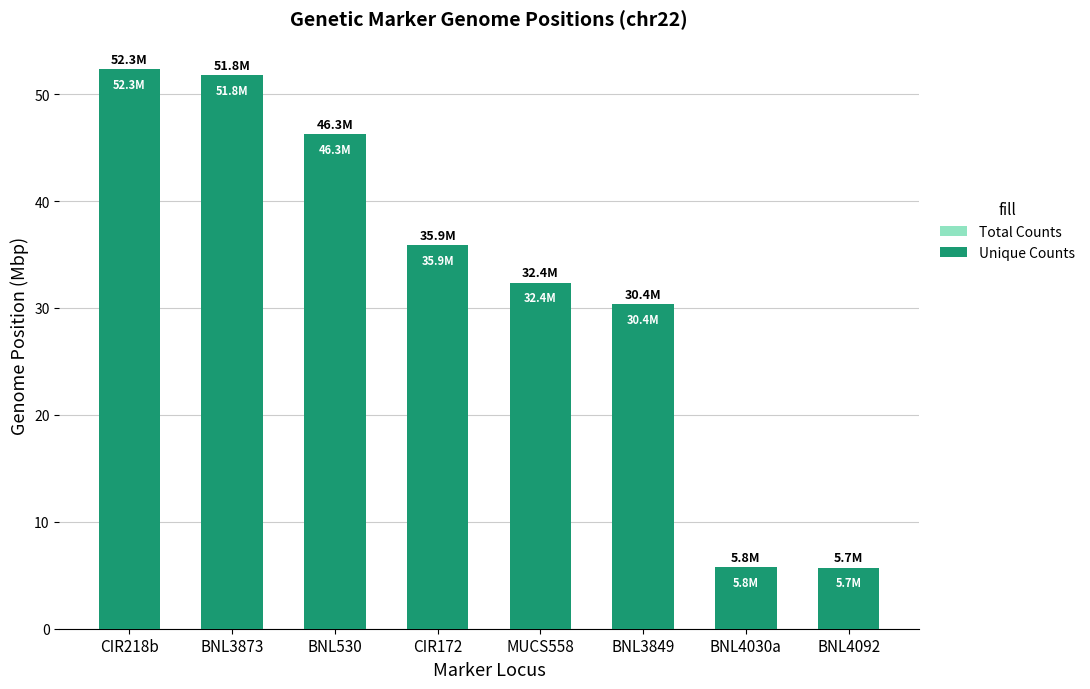

Reading left to right, transcribe all the data shown in this chart.

Total Counts: CIR218b=52.3	BNL3873=51.8	BNL530=46.3	CIR172=35.9	MUCS558=32.4	BNL3849=30.4	BNL4030a=5.8	BNL4092=5.7
Unique Counts: CIR218b=52.3	BNL3873=51.8	BNL530=46.3	CIR172=35.9	MUCS558=32.4	BNL3849=30.4	BNL4030a=5.8	BNL4092=5.7